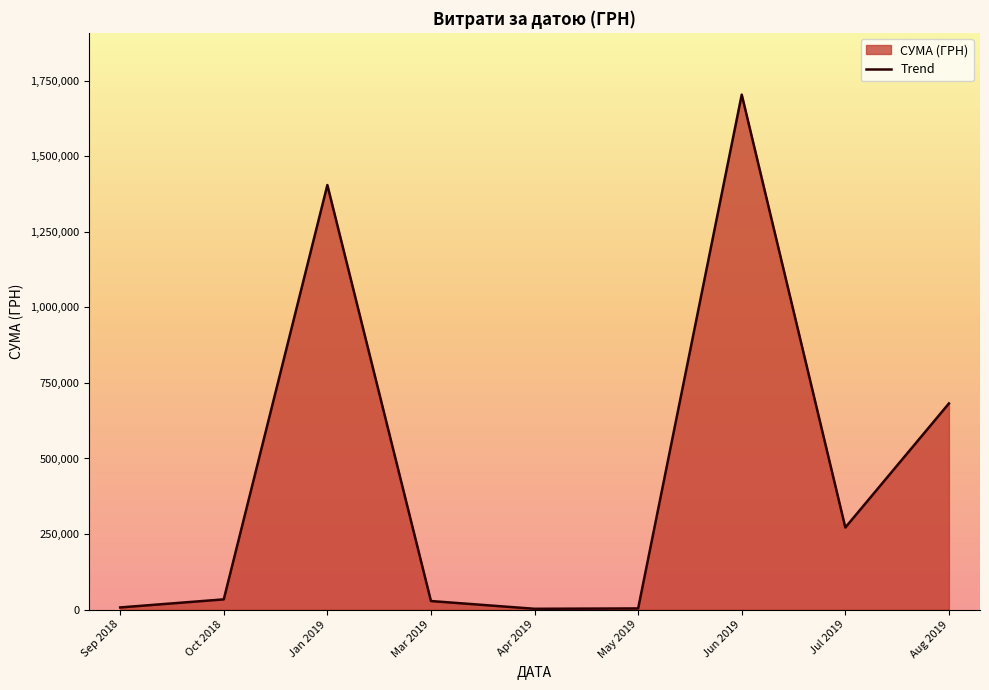

Does the chart display data point markers on the line(s)?

No